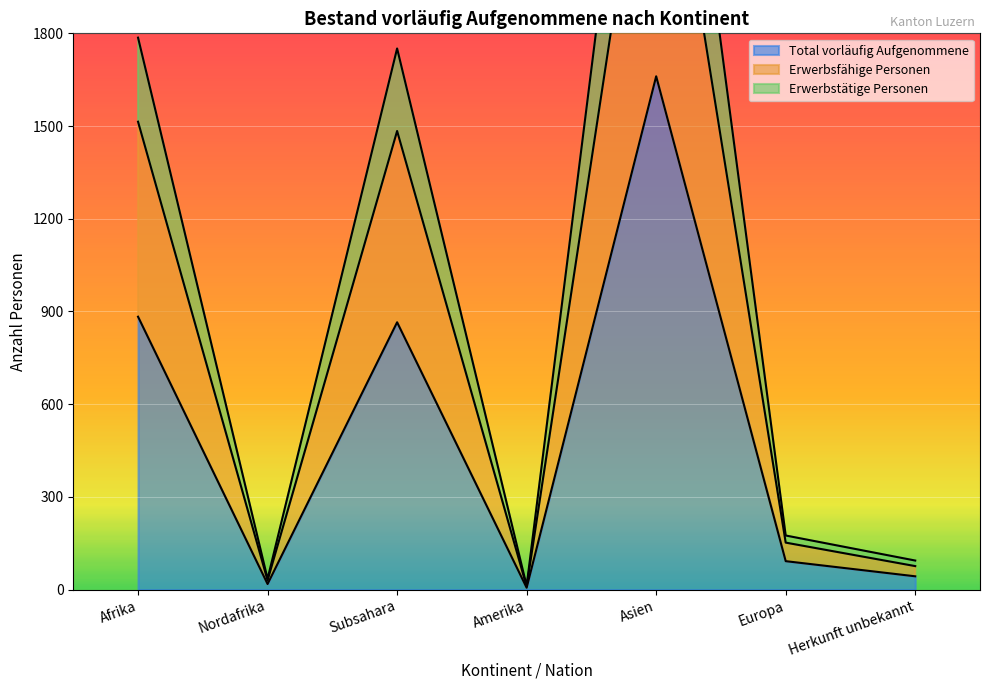

What is the label of the 5th point from the right?

Subsahara